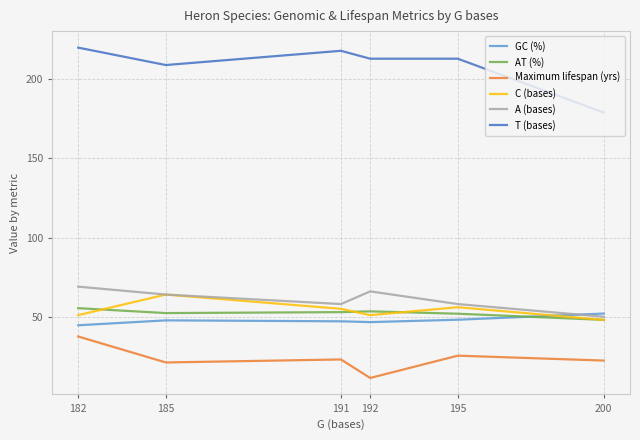

What is the spread (max minus min) of values at 185?

187.9